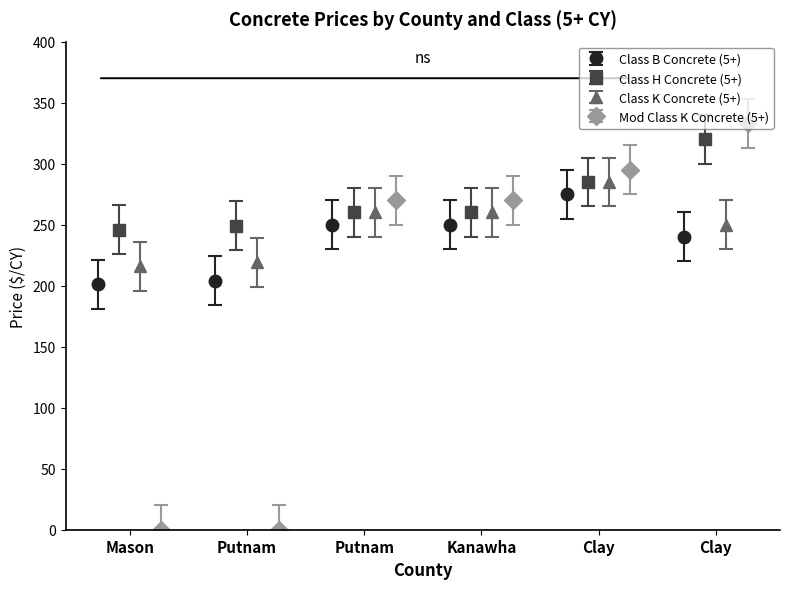

What is the highest value of the Class B Concrete (5+) series?

275